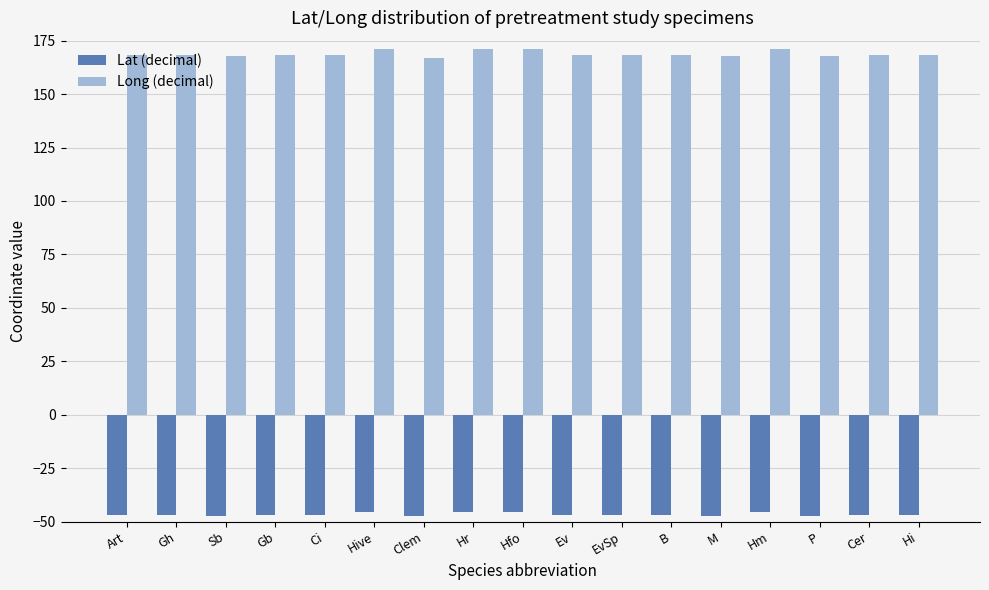

What is the sum of the Long (decimal) values at Ci and Ev?

336.4